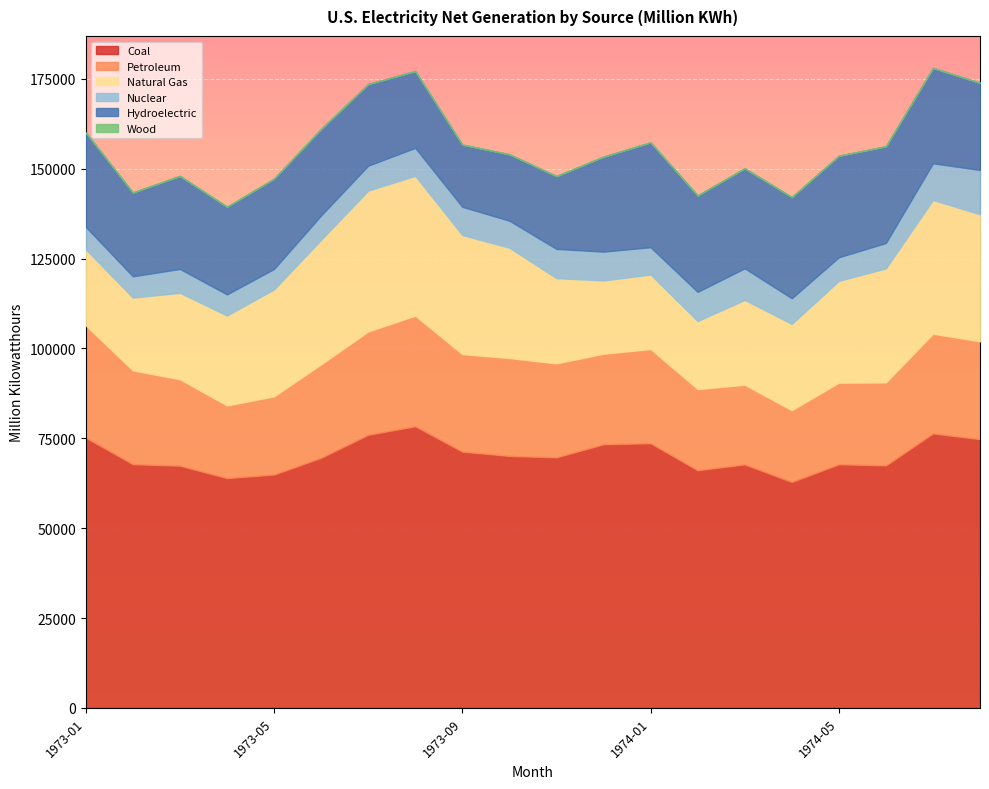

What is the value of the Nuclear point at the 11th from the left?

8142.0